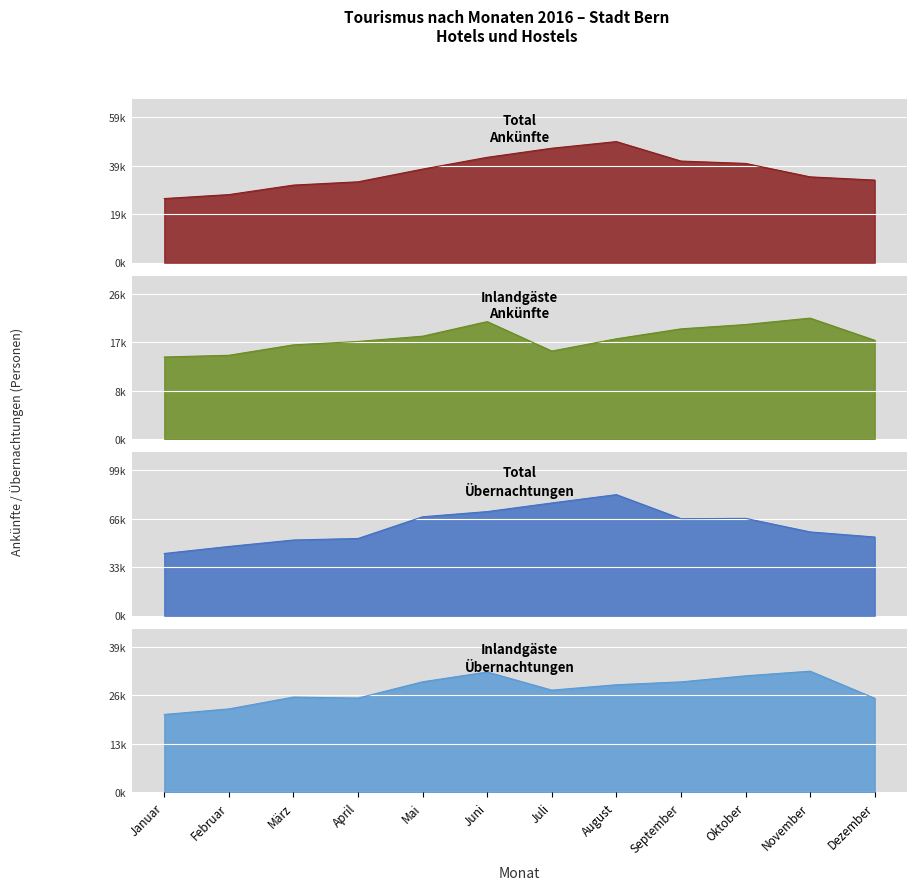

Count the number of data series in this chart.

4